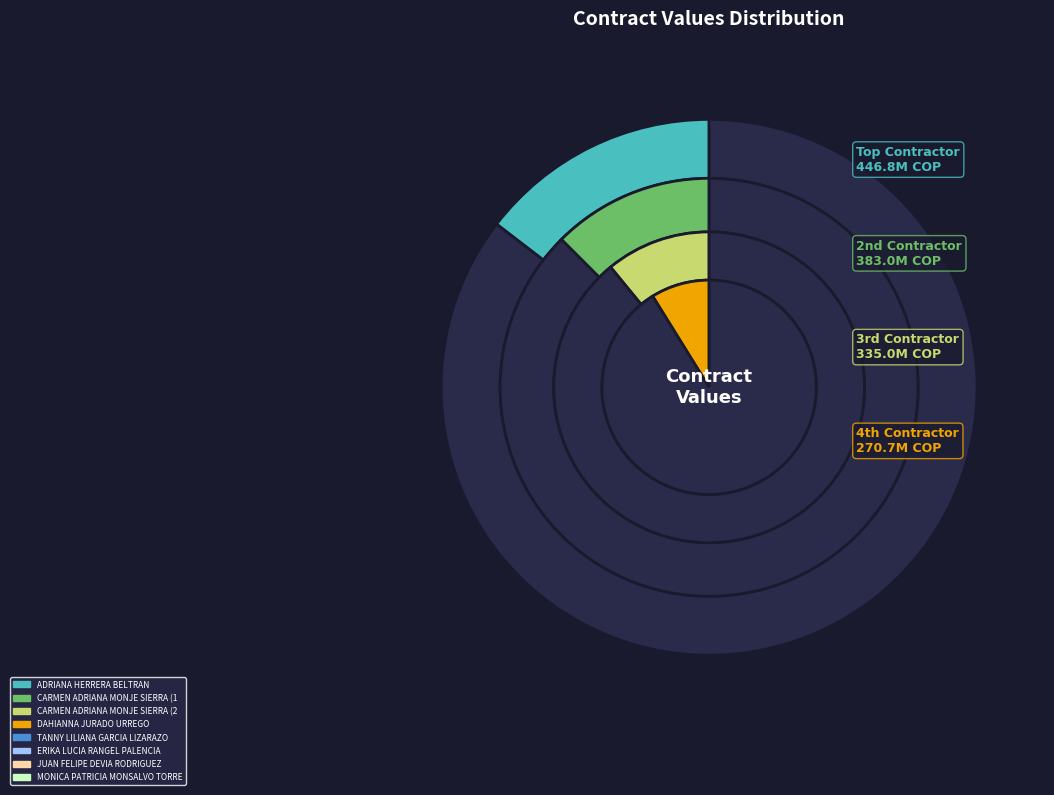

To the nearest percent, what portion does MONICA PATRICIA MONSALVO TORRES represent?

8%